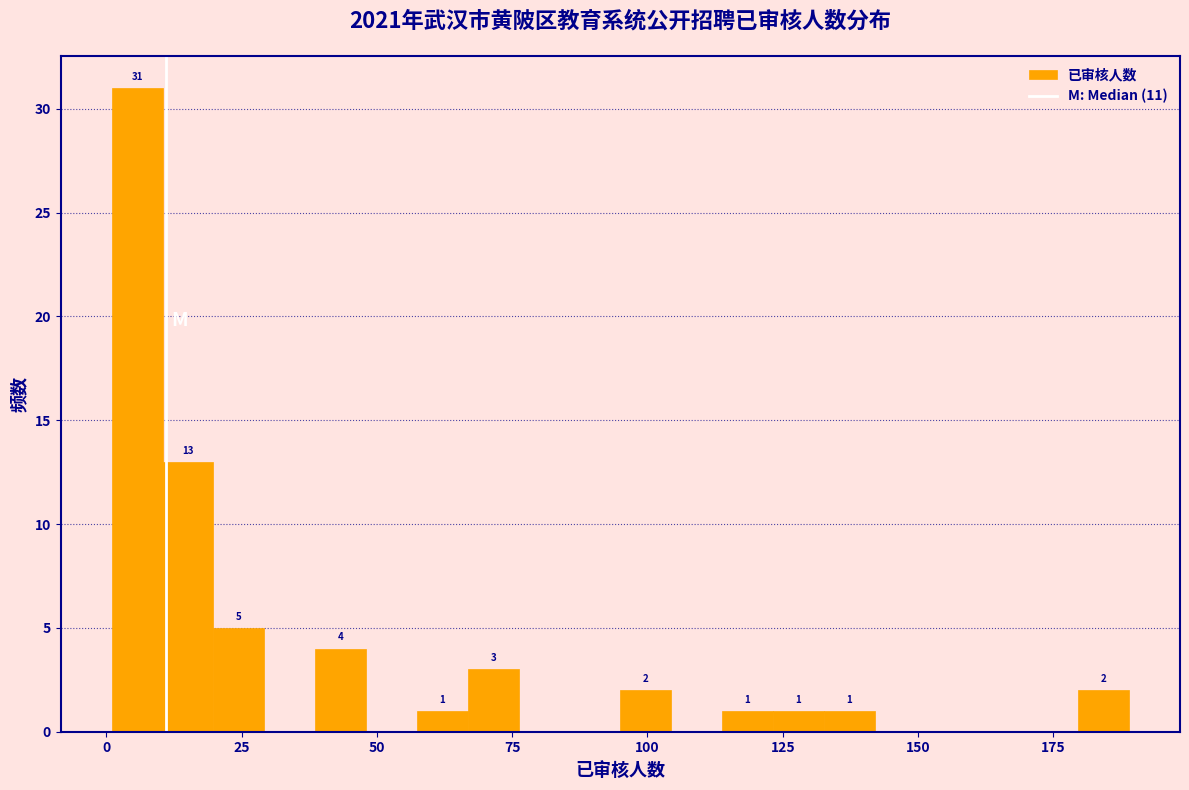

Read against the x-axis, roughly where is the centre of the tallest bar?

5